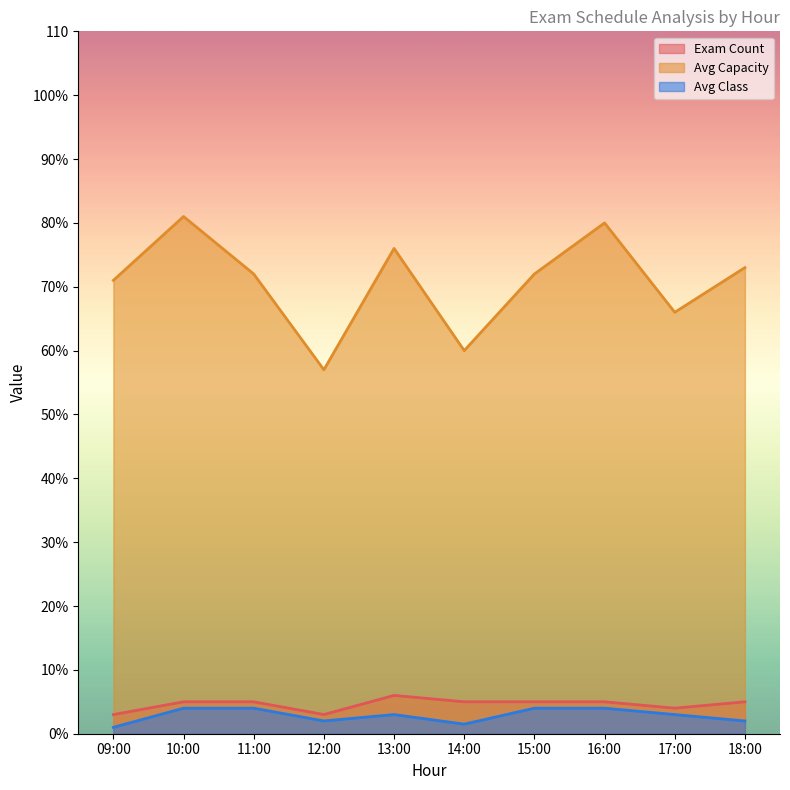

At which category is the sum across all series the highest?

10:00